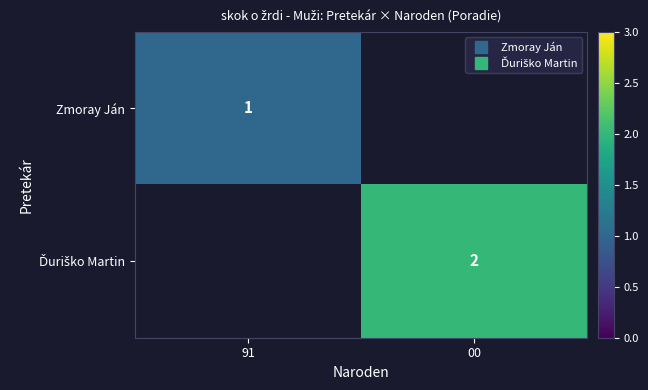

Rank the series by their average value, from lowest to highest.

Zmoray Ján, Ďuriško Martin